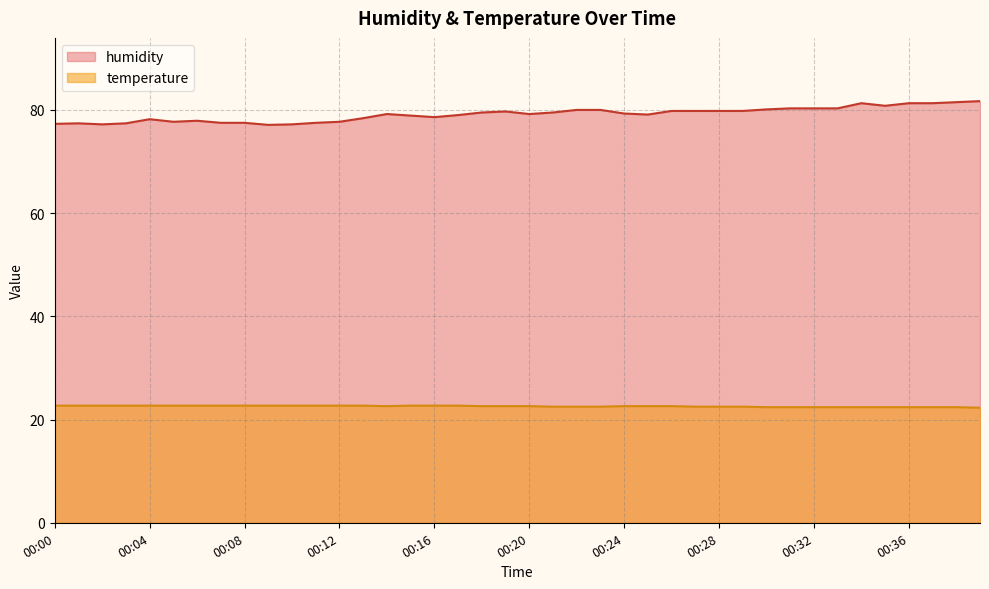

True or false: humidity and temperature intersect in this chart.

False